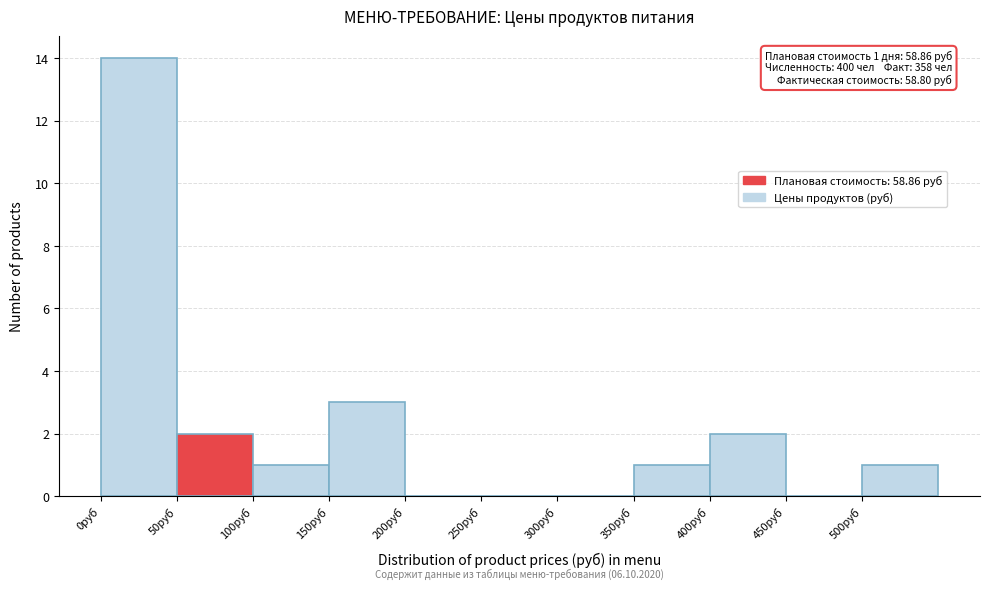

Over which range of the x-axis is the bar tallest?

0 to 50